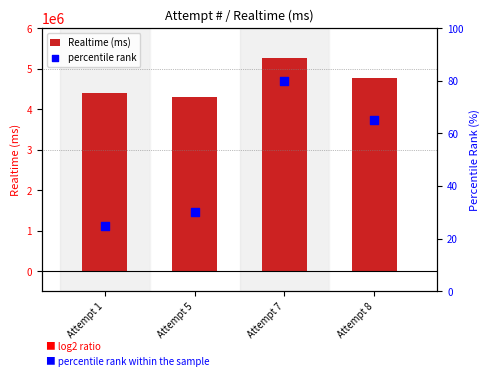

Which series reaches the minimum Y coordinate?

percentile rank